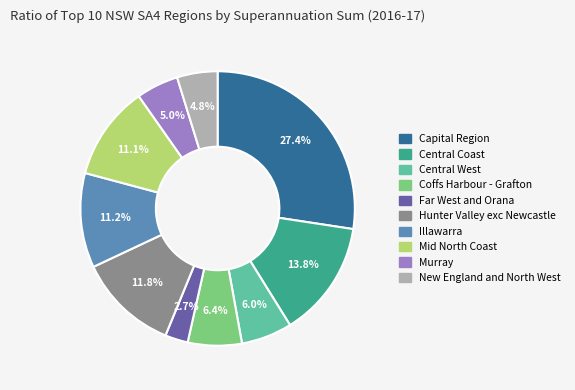

Which category has the smallest portion of the pie?

Far West and Orana